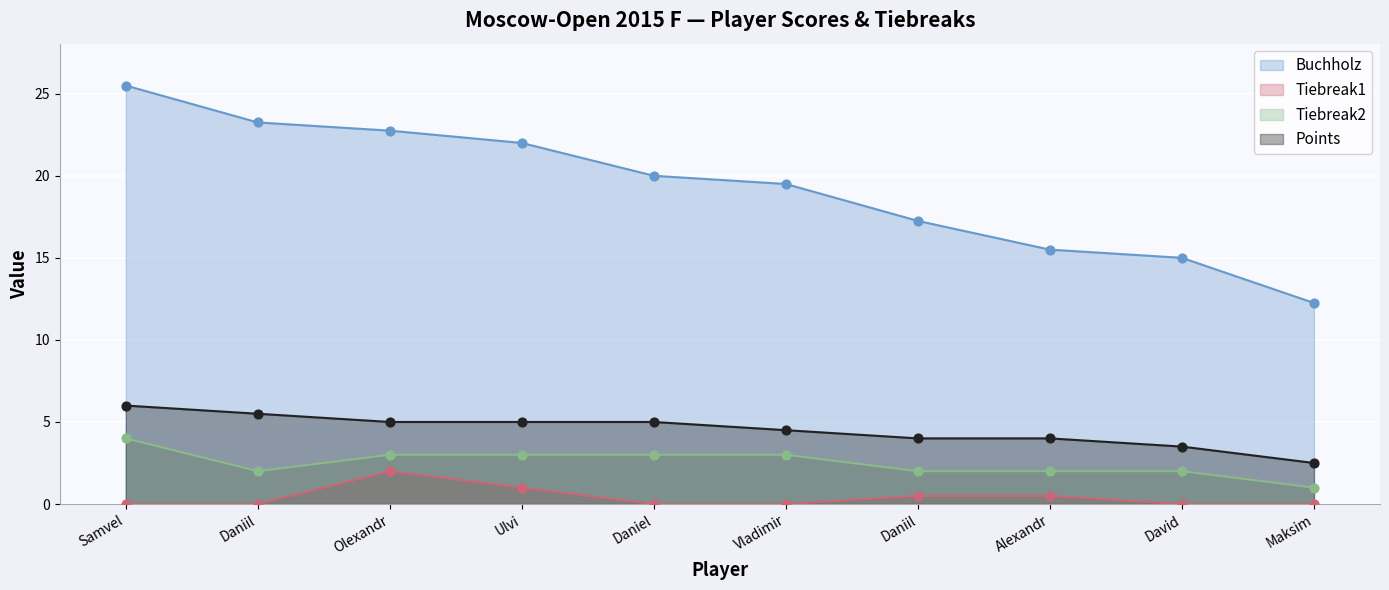

At which category is the sum across all series the highest?

Samvel